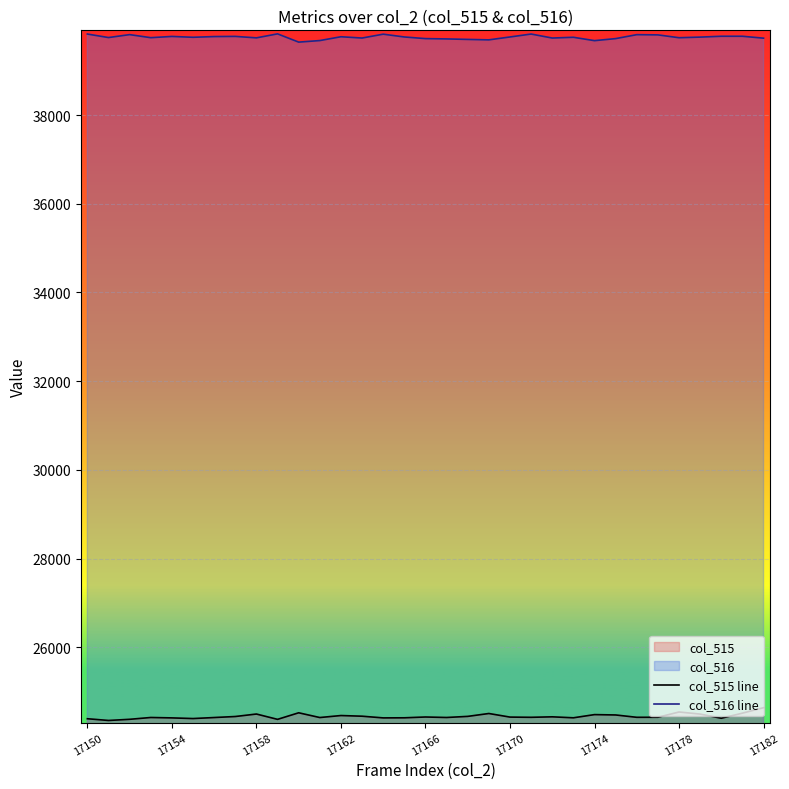

Count the number of data series in this chart.

2